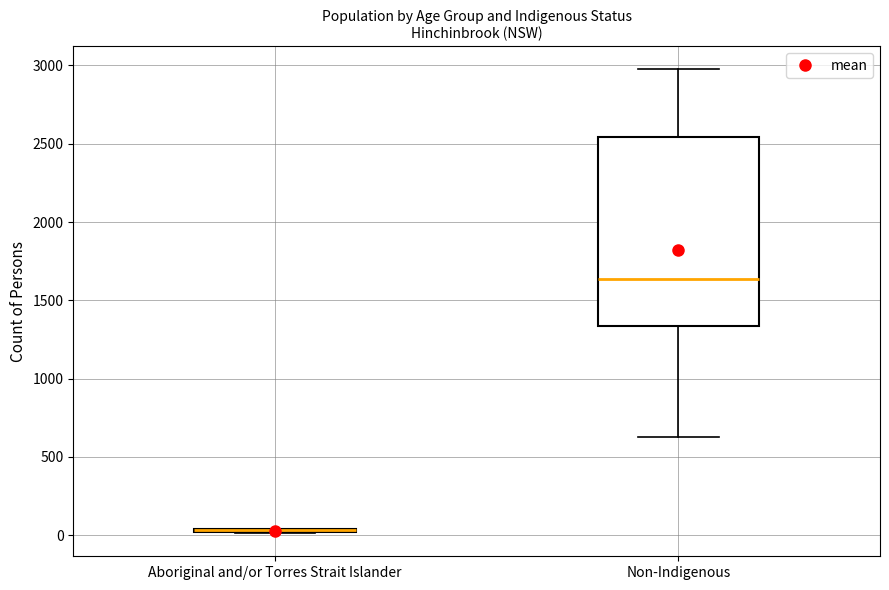

Reading left to right, read every box against the y-axis: the position of its median line, the range the box covers, and the ends of its whiskers. The values are not printed on the chart, so give them approximately, as read against the axis.

Aboriginal and/or Torres Strait Islander: box collapsed to a line at 50, whiskers 0 to 50
Non-Indigenous: median 1650, box 1350 to 2550, whiskers 650 to 3000